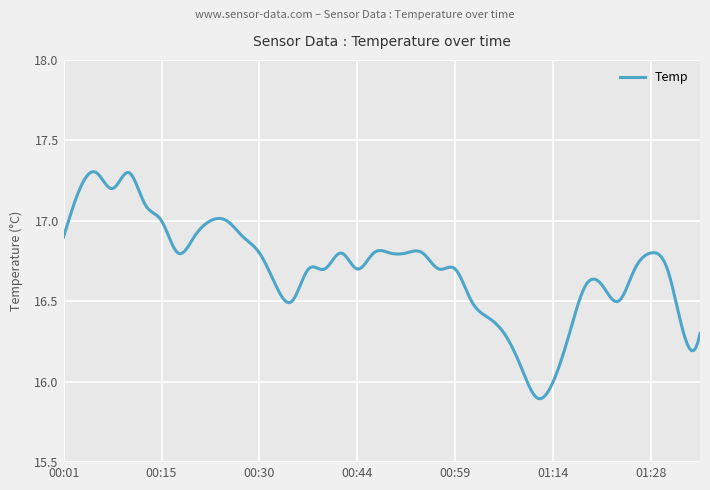

What is the difference between the maximum and minimum values?

1.4